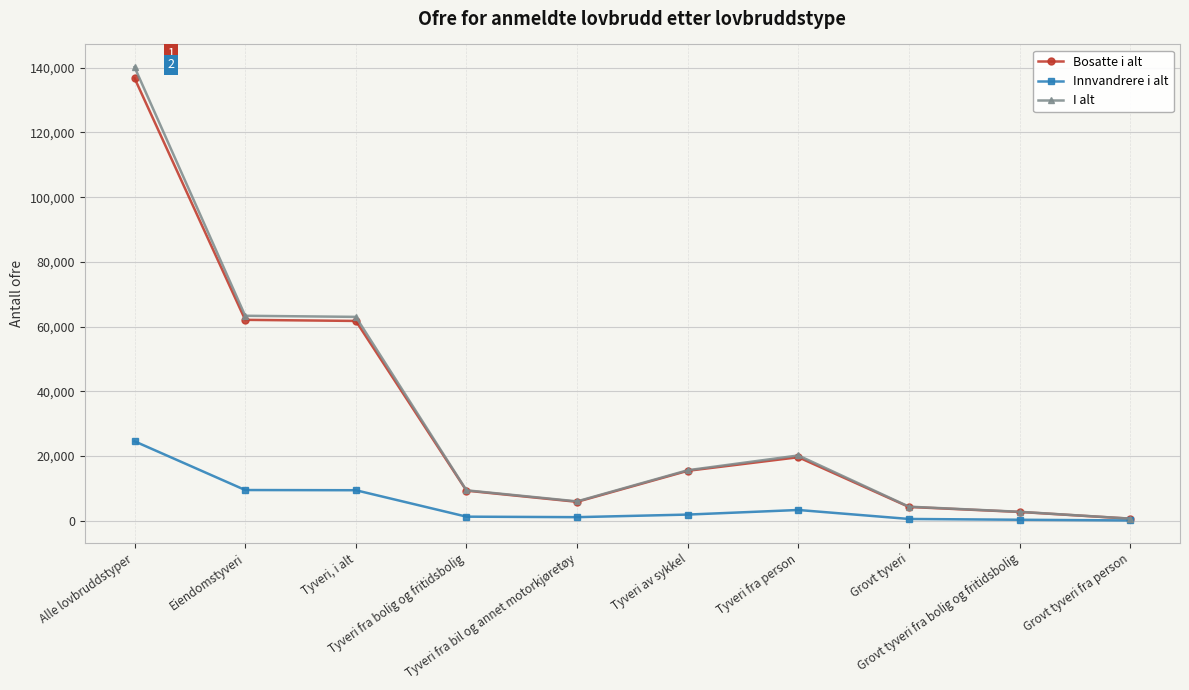

What is the label of the 1st point from the left?

Alle lovbruddstyper